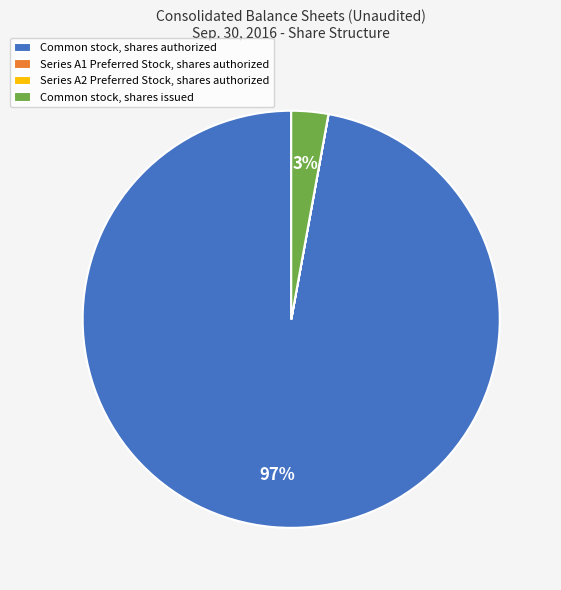

What percentage is the Common stock, shares issued slice, to the nearest percent?

3%